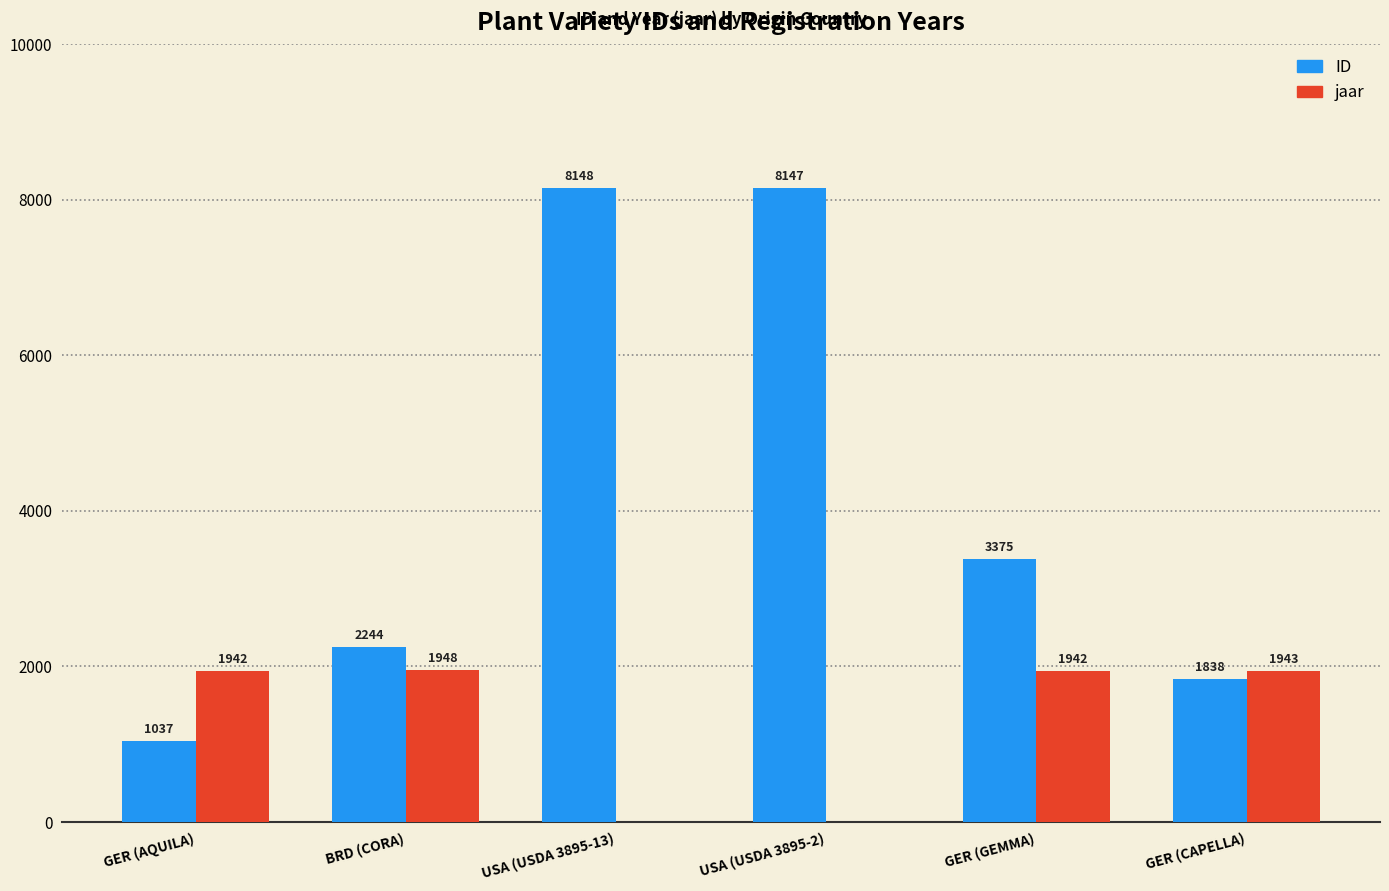

What is the spread (max minus min) of values at GER (CAPELLA)?

105